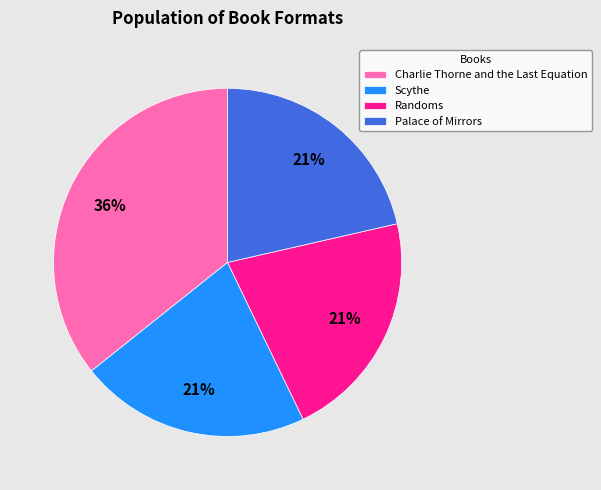

What is the largest slice in the pie chart?

Charlie Thorne and the Last Equation